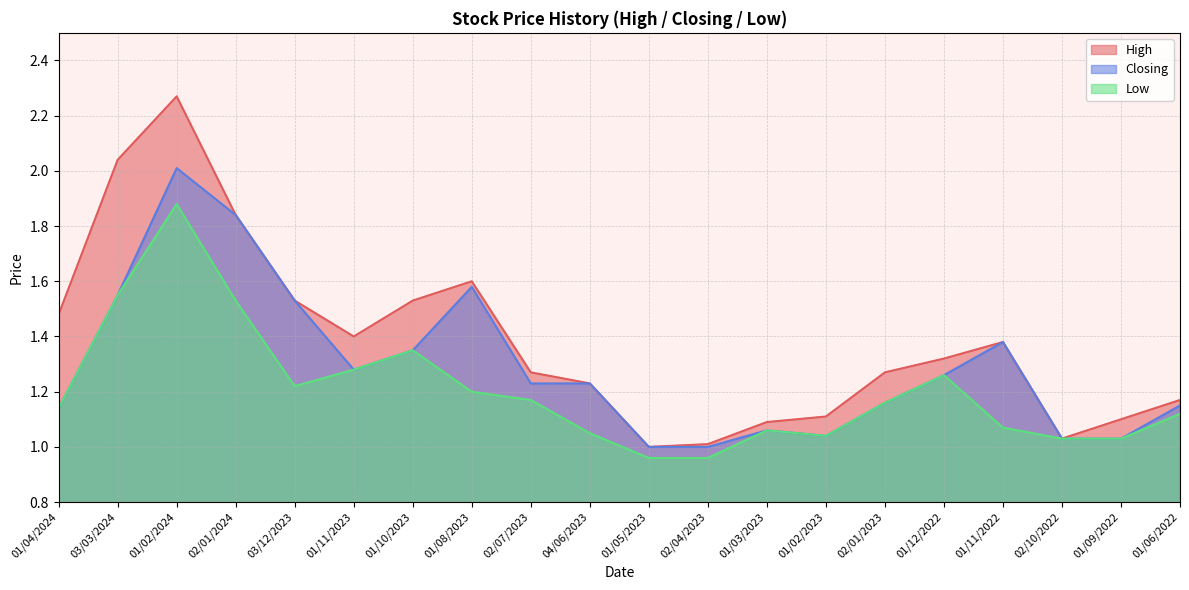

What are all the series names shown in the legend?

High, Closing, Low